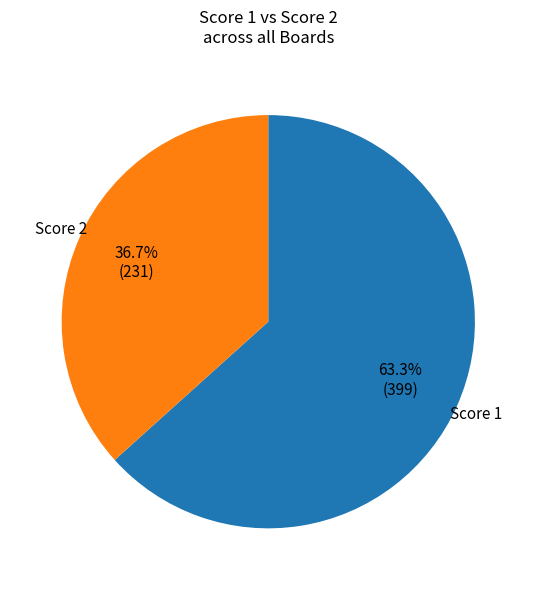

Rank the categories by value from highest to lowest.

Score 1, Score 2